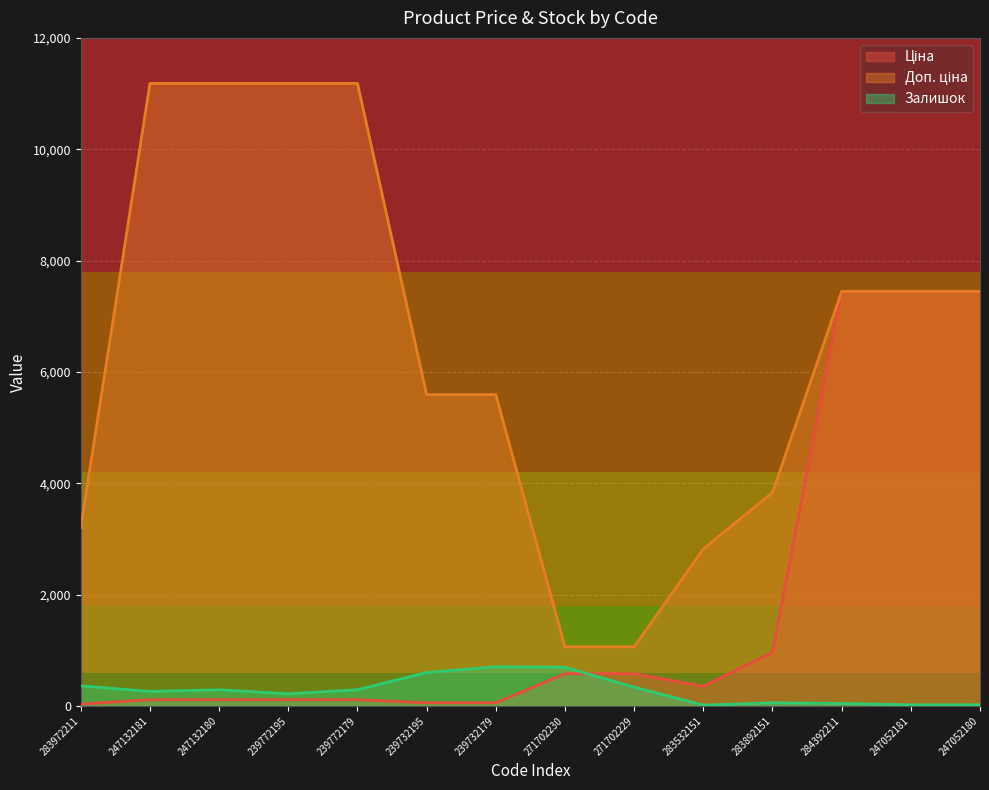

Reading right to left, what are all the values shown in this chart?

Ціна: 247052180=7444.6	247052181=7444.6	284392211=7444.6	283892151=958.4	283532151=352.6	271702229=578.1	271702230=578.1	239732179=55.9	239732195=55.9	239772179=111.8	239772195=111.8	247132180=111.8	247132181=111.8	283972211=32.0
Доп. ціна: 247052180=7444.6	247052181=7444.6	284392211=7444.6	283892151=3833.8	283532151=2821.2	271702229=1060.0	271702230=1060.0	239732179=5591.0	239732195=5591.0	239772179=11182.0	239772195=11182.0	247132180=11182.0	247132181=11182.0	283972211=3205.0
Залишок: 247052180=21.0	247052181=20.0	284392211=44.0	283892151=55.0	283532151=15.0	271702229=337.0	271702230=694.0	239732179=702.0	239732195=600.0	239772179=290.0	239772195=218.0	247132180=290.0	247132181=260.0	283972211=360.0